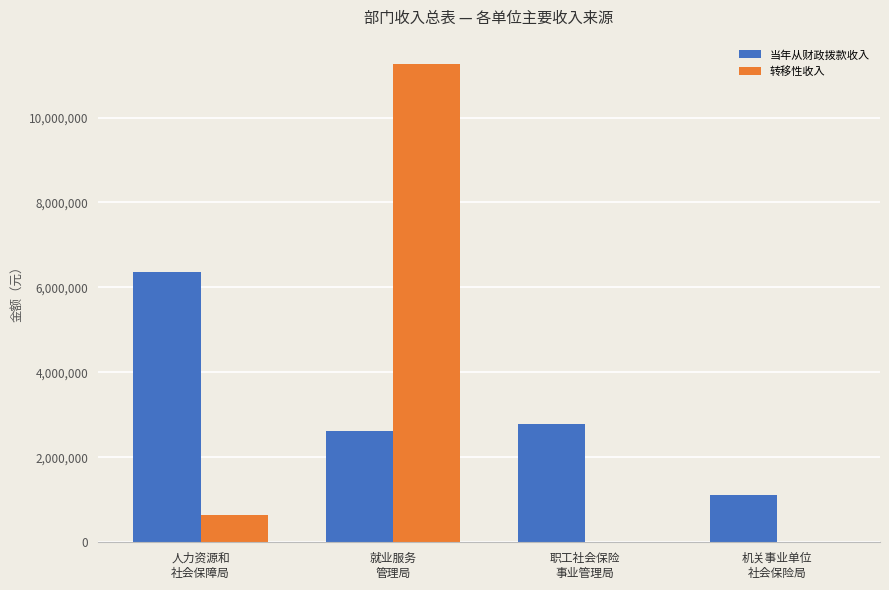

Reading right to left, list all the values displayed in this chart.

当年从财政拨款收入: 机关事业单位
社会保险局=1116731	职工社会保险
事业管理局=2784163	就业服务
管理局=2612207	人力资源和
社会保障局=6374777
转移性收入: 机关事业单位
社会保险局=0	职工社会保险
事业管理局=0	就业服务
管理局=11270000	人力资源和
社会保障局=637100